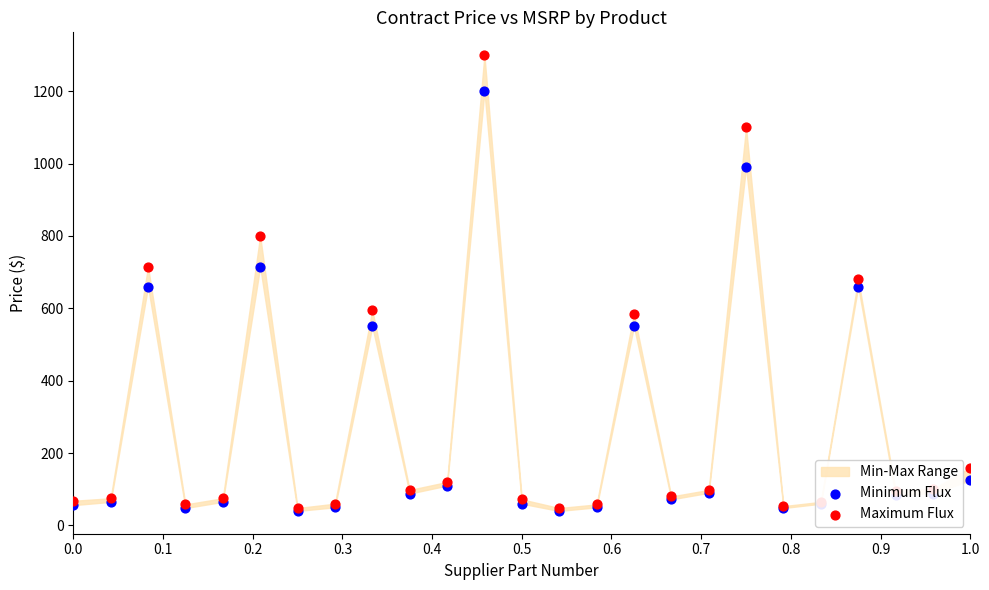

Which series has the largest total across all categories?

Maximum Flux